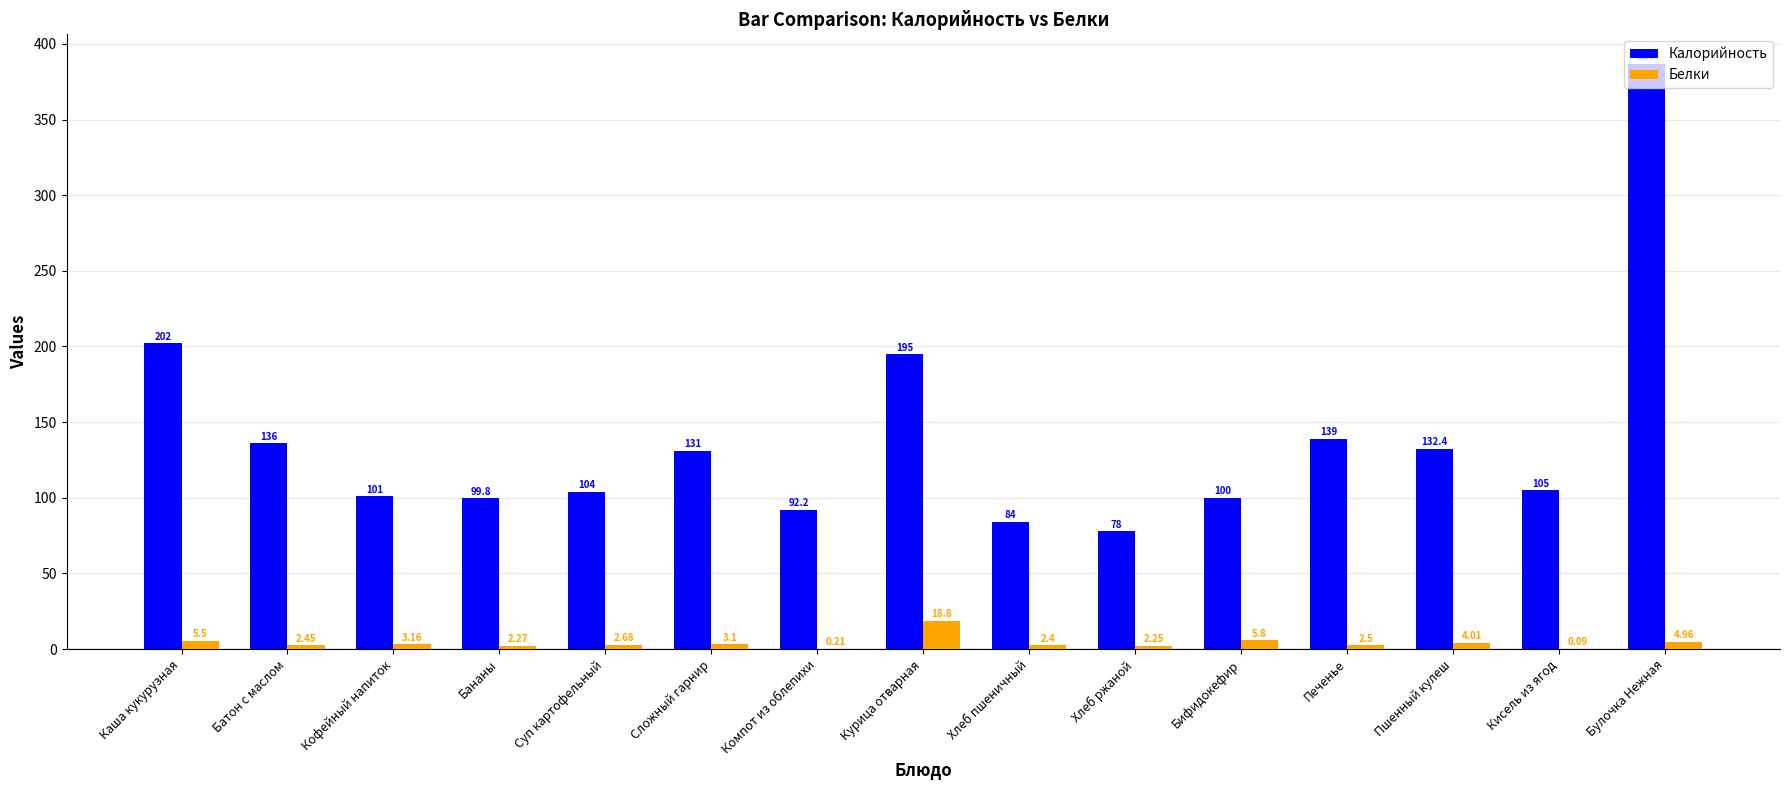

The value of Белки at Каша кукурузная is 5.5. True or false?

True